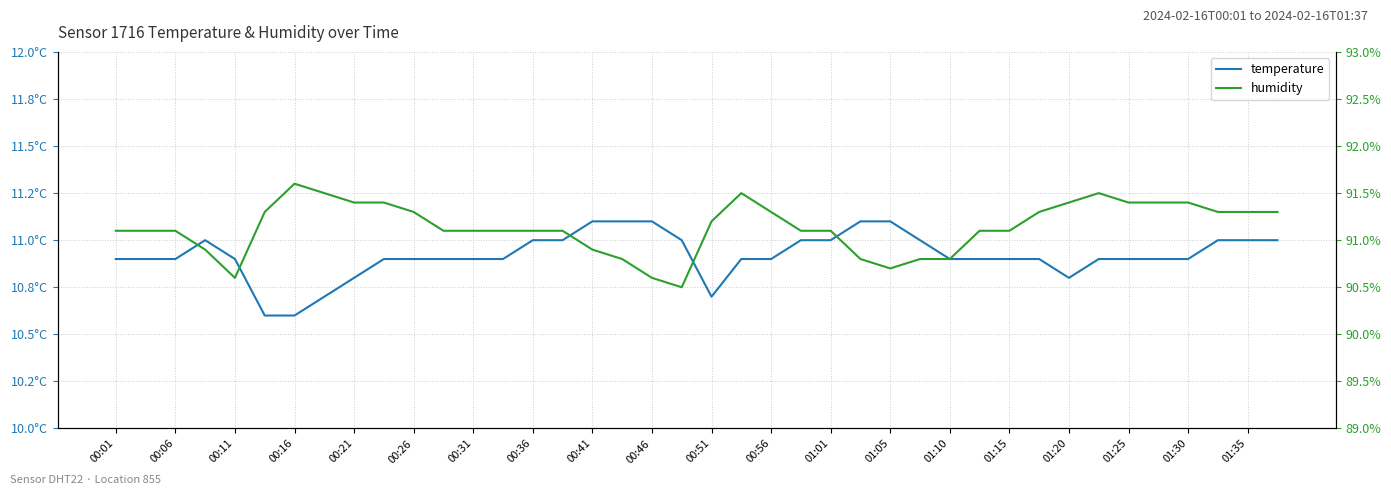

How many interior local peaks does the temperature series have?

1